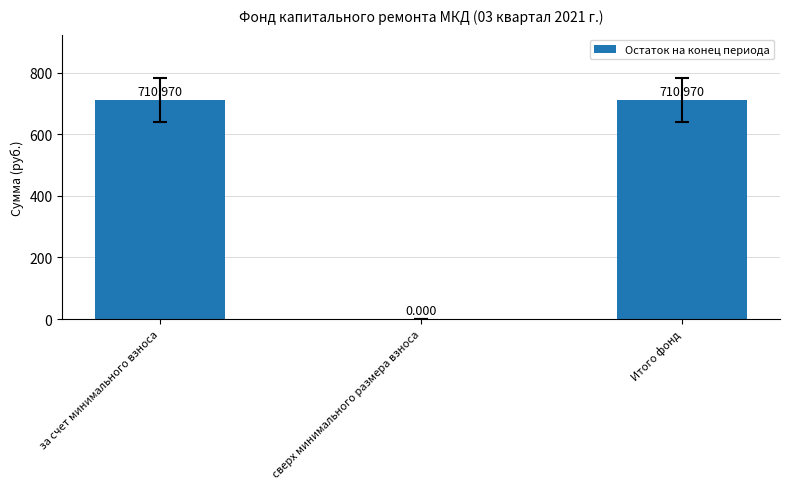

What is the maximum value shown in the chart?

711.0